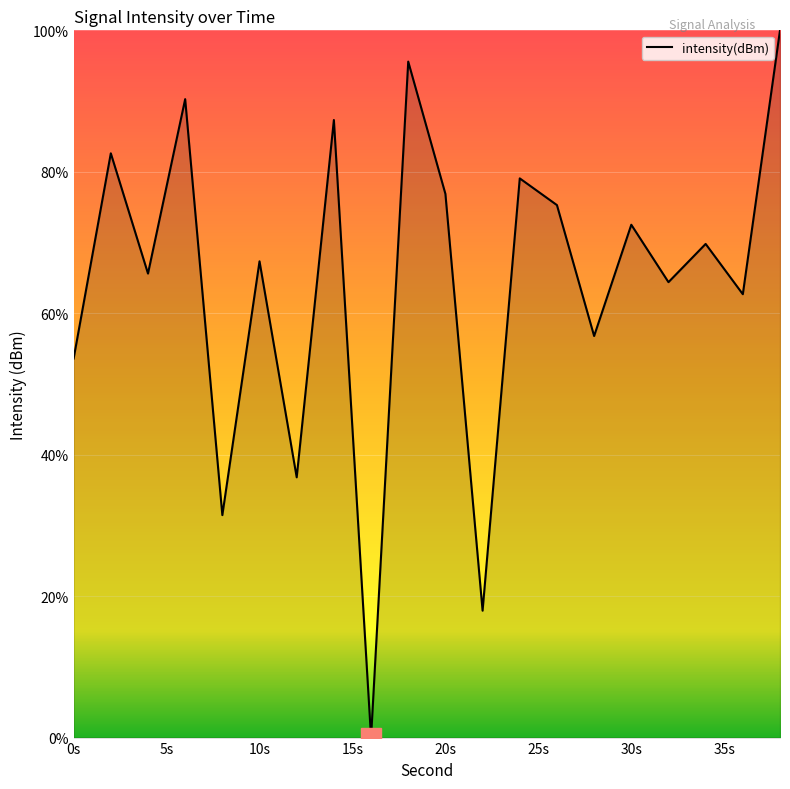

What is the greatest value displayed?

100.0